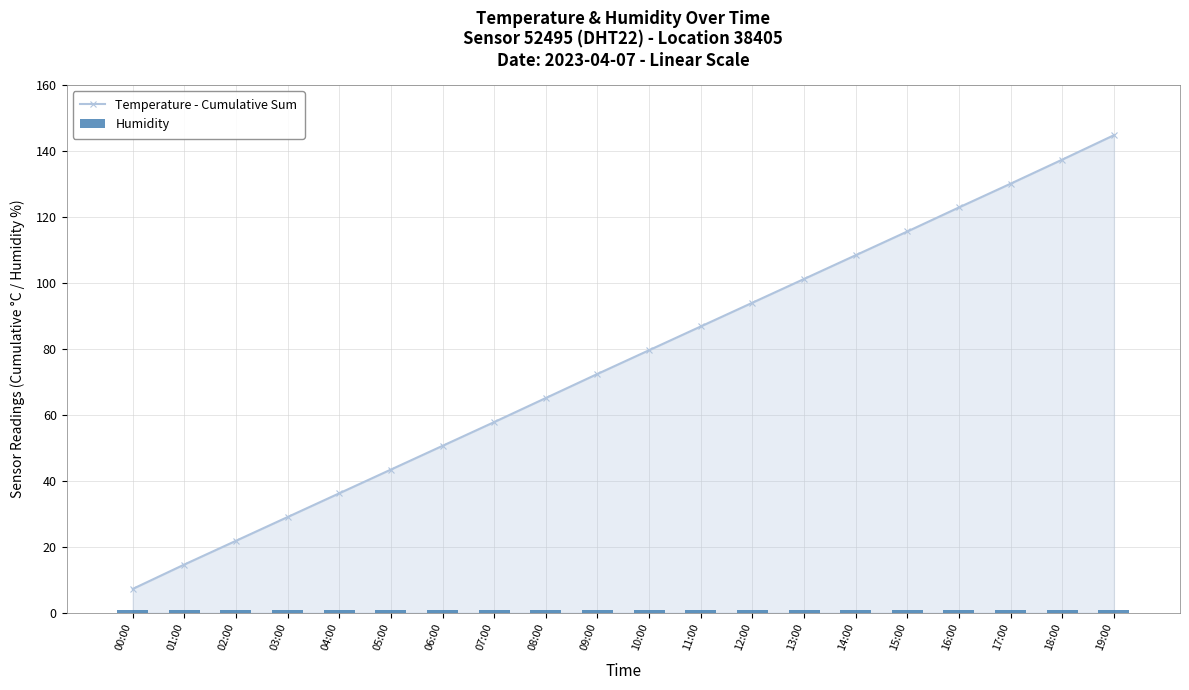

What position from the right is 08:00?

12